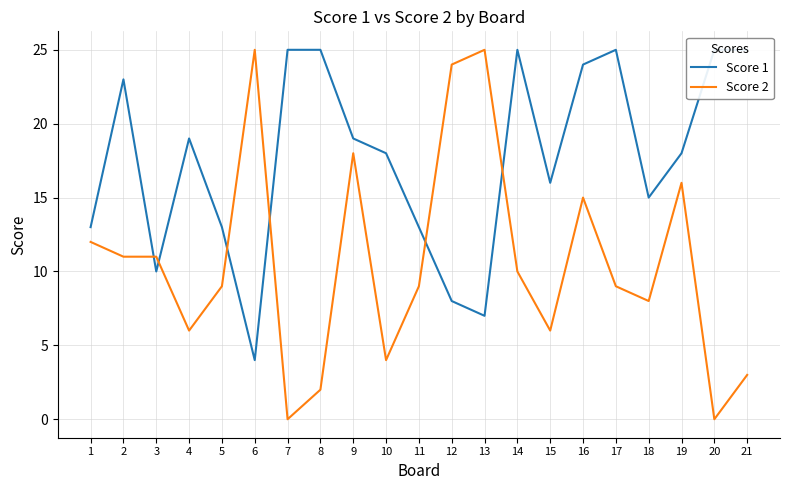

At which category does the chart reach its peak across all series?

7